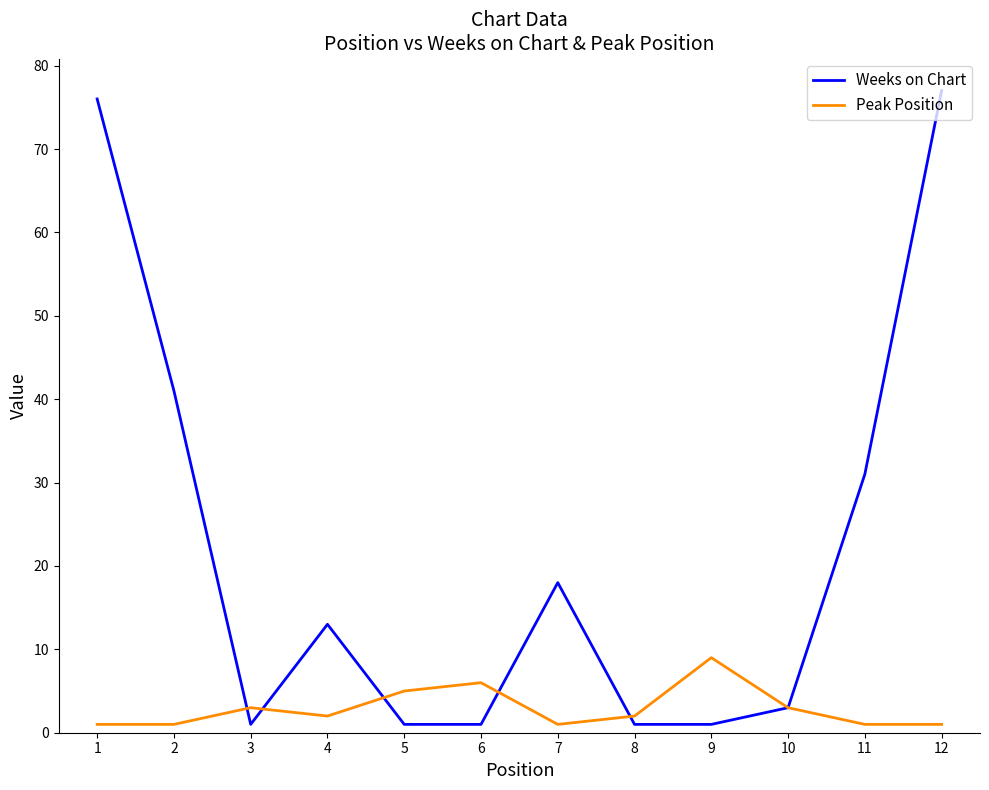

List the series in order of their peak value, highest first.

Weeks on Chart, Peak Position